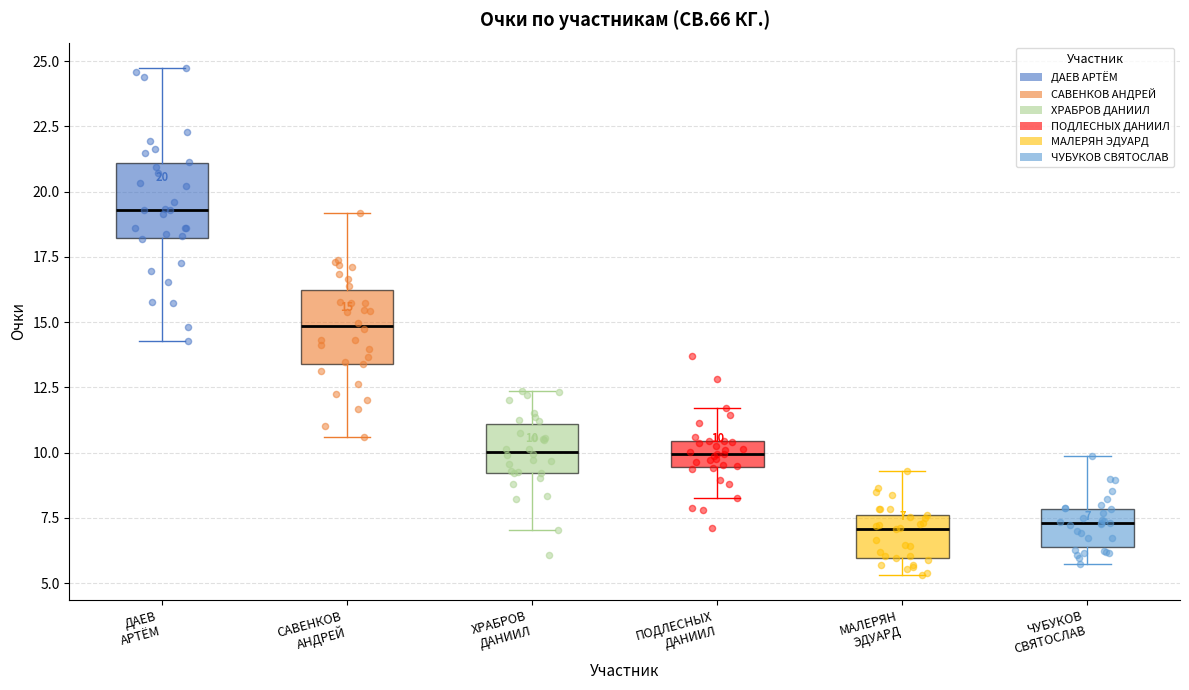

Which box's median line is the highest?

ДАЕВ АРТЁМ